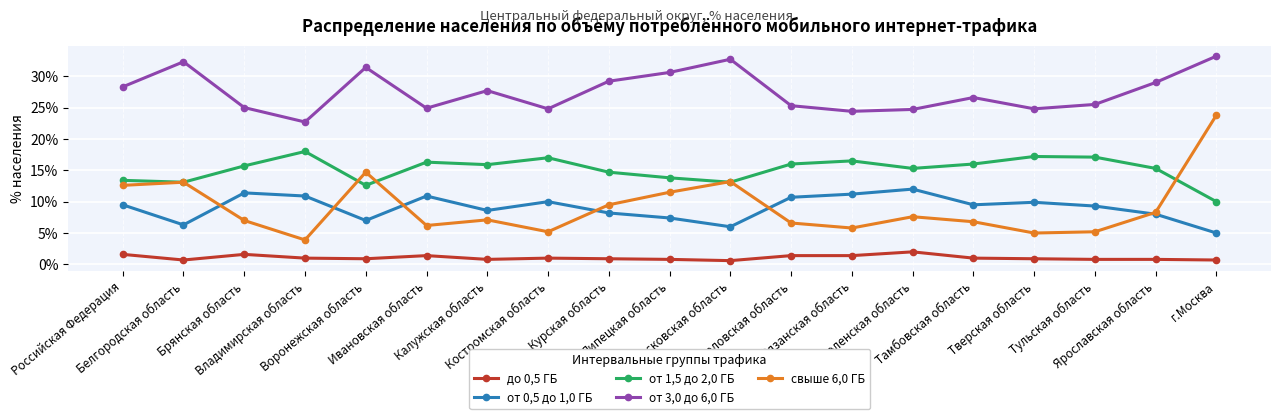

Where is the first local maximum for свыше 6,0 ГБ?

Белгородская область